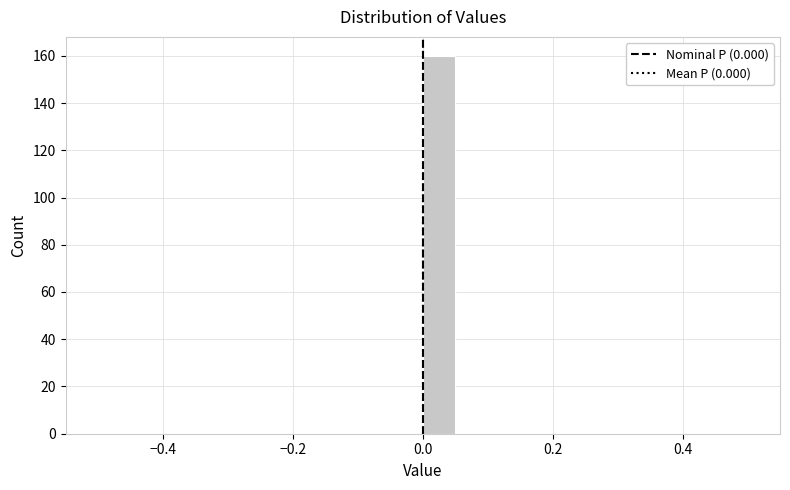

Around what value on the x-axis is the tallest bar? Give the approximate position of its centre, as read against the axis.

0.02